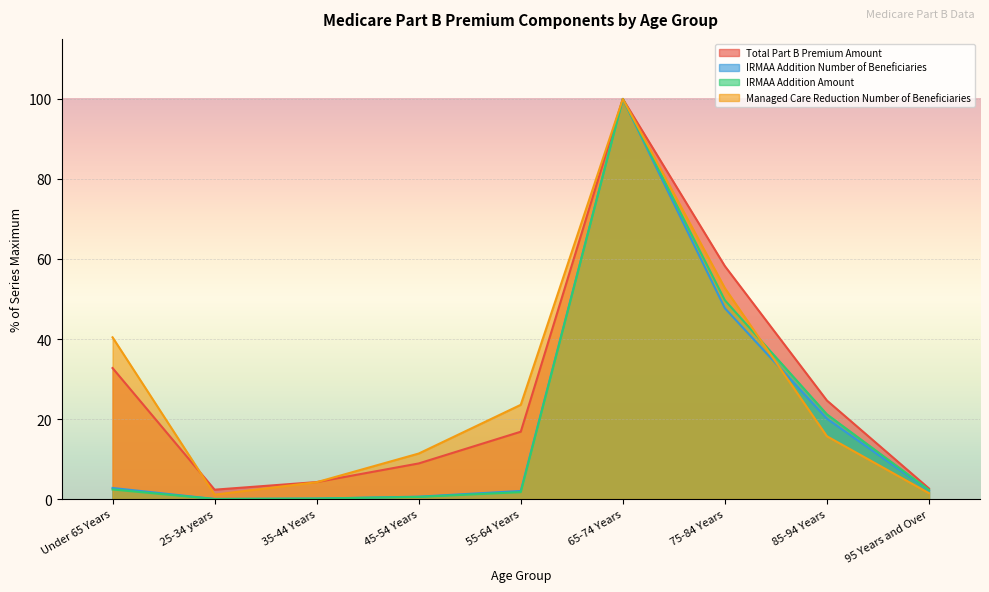

What is the average value of the IRMAA Addition Number of Beneficiaries series?

19.5